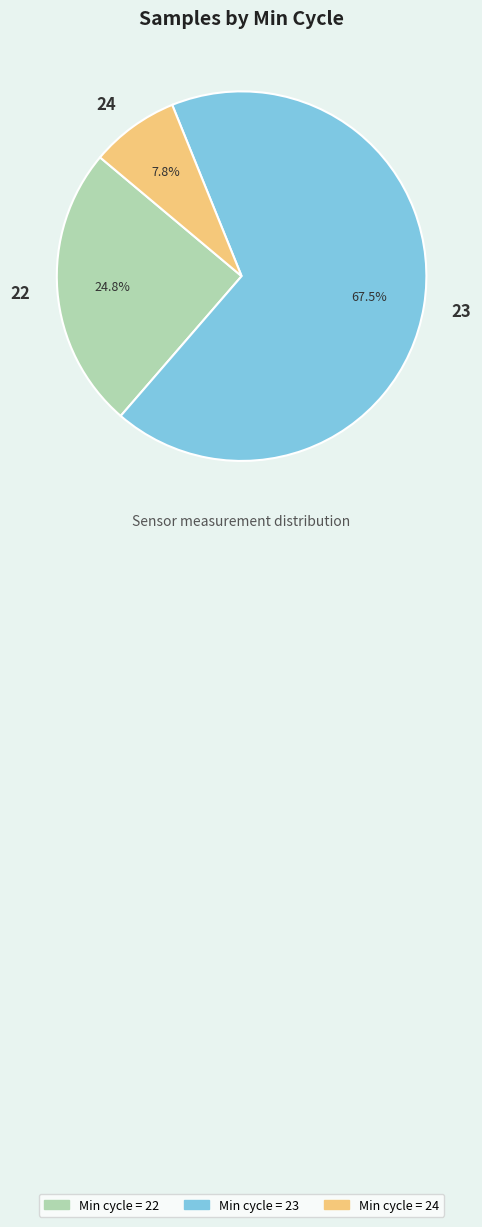

Which category has the smallest portion of the pie?

24